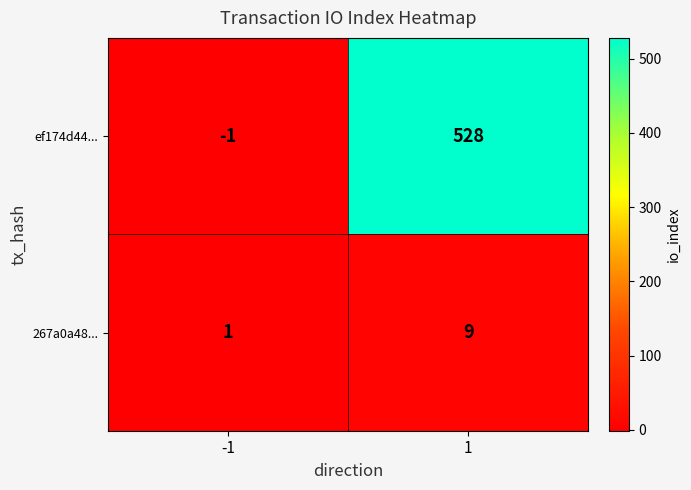

The 267a0a48... series shows 5 at 1. True or false?

False